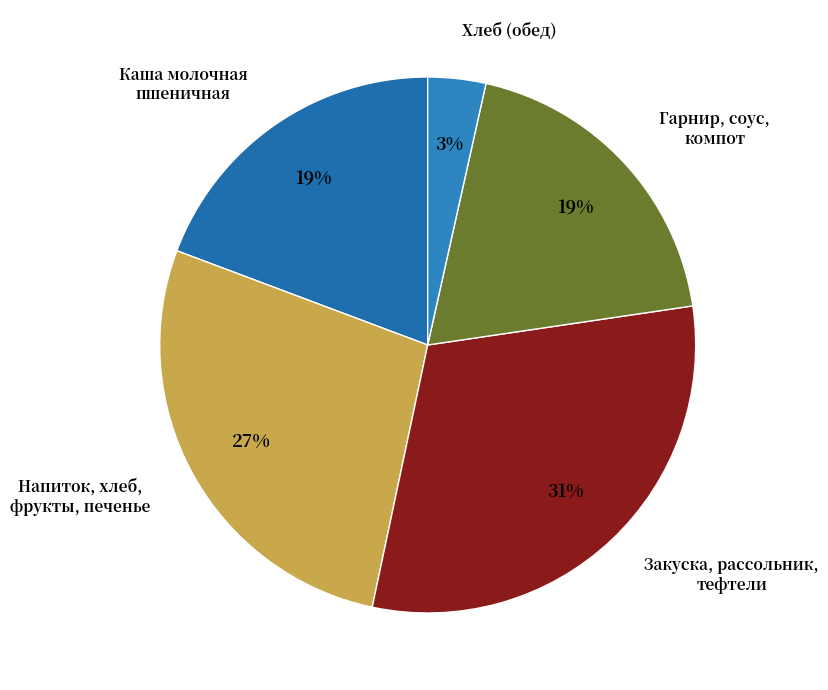

What is the largest slice in the pie chart?

Закуска, рассольник, тефтели